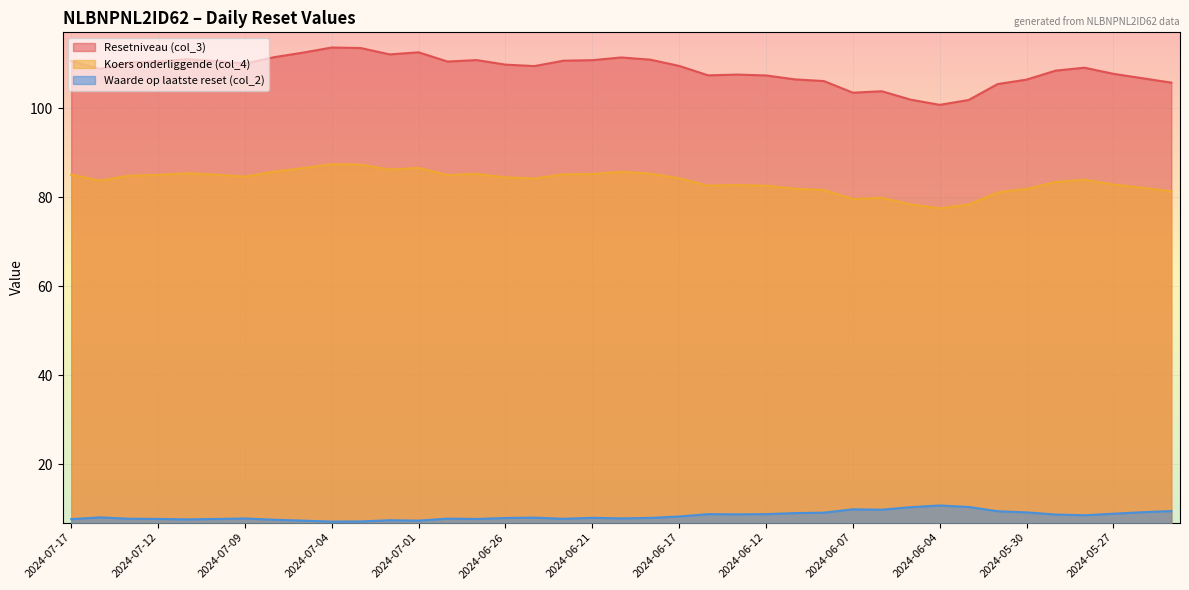

Which label corresponds to the largest value in the chart?

2024-07-04